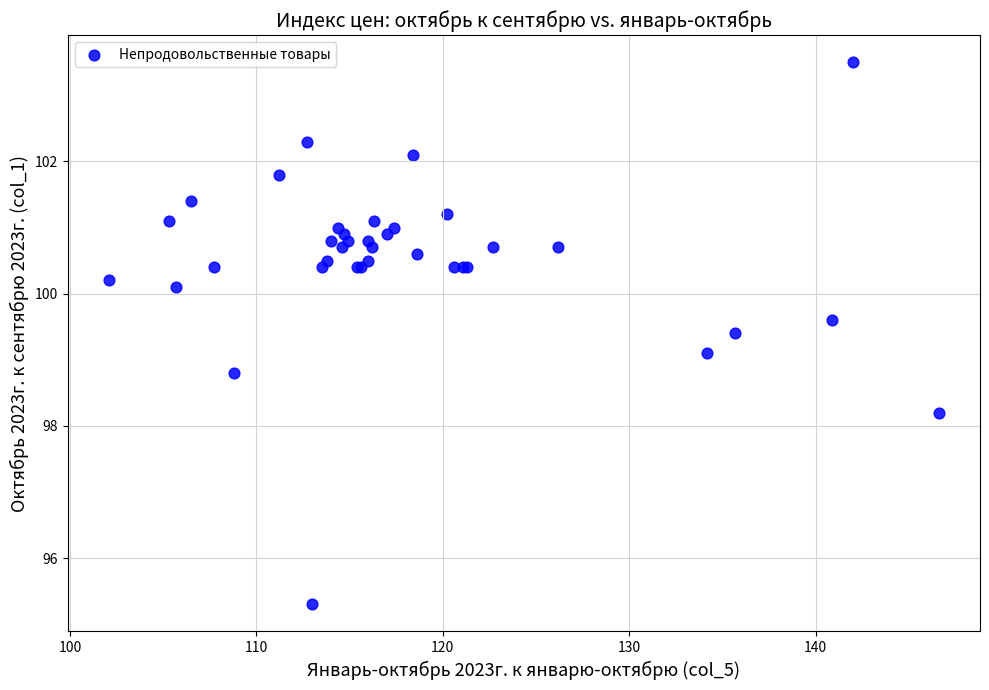

What Y value in the scatter plot is closest to 99?

99.1